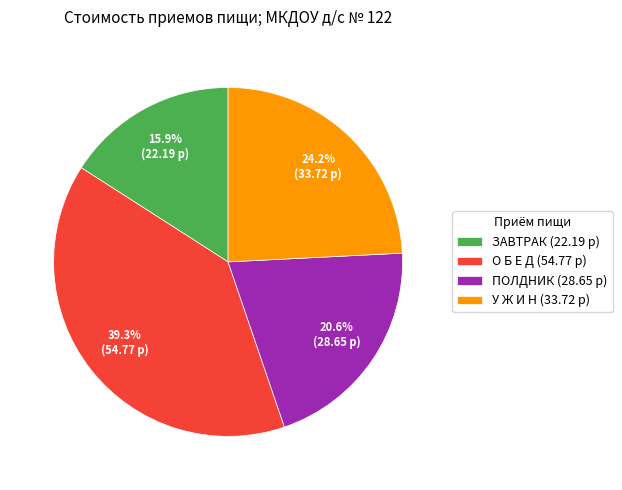

Is it true that У Ж И Н is 12% of the pie?

False